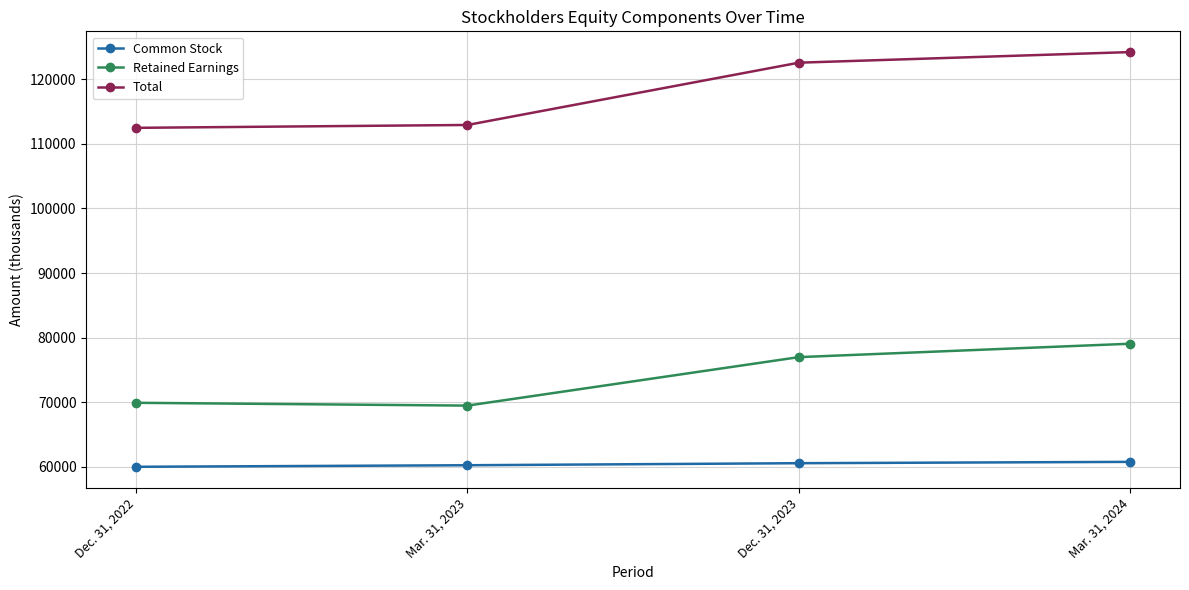

True or false: Common Stock and Total cross at least once.

False